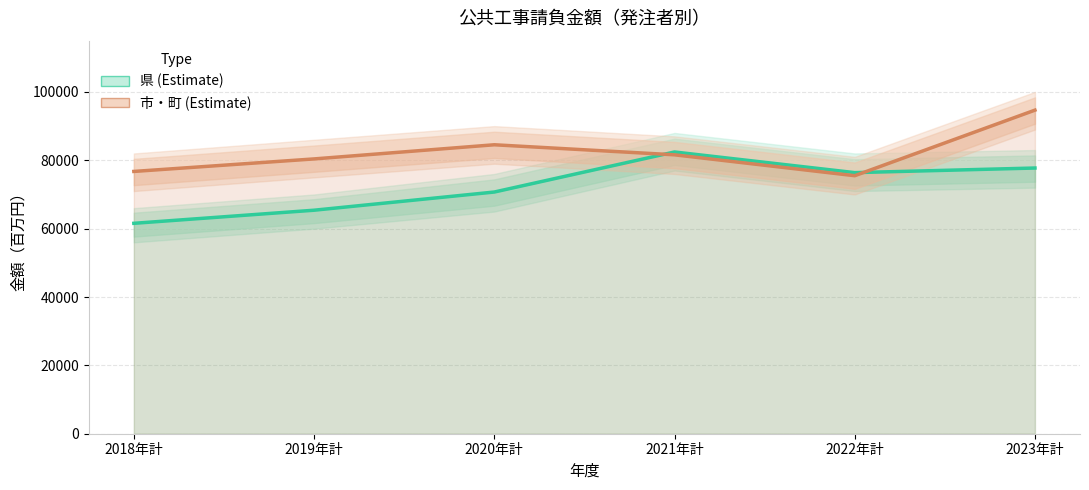

What position from the right is 2019年計?

5